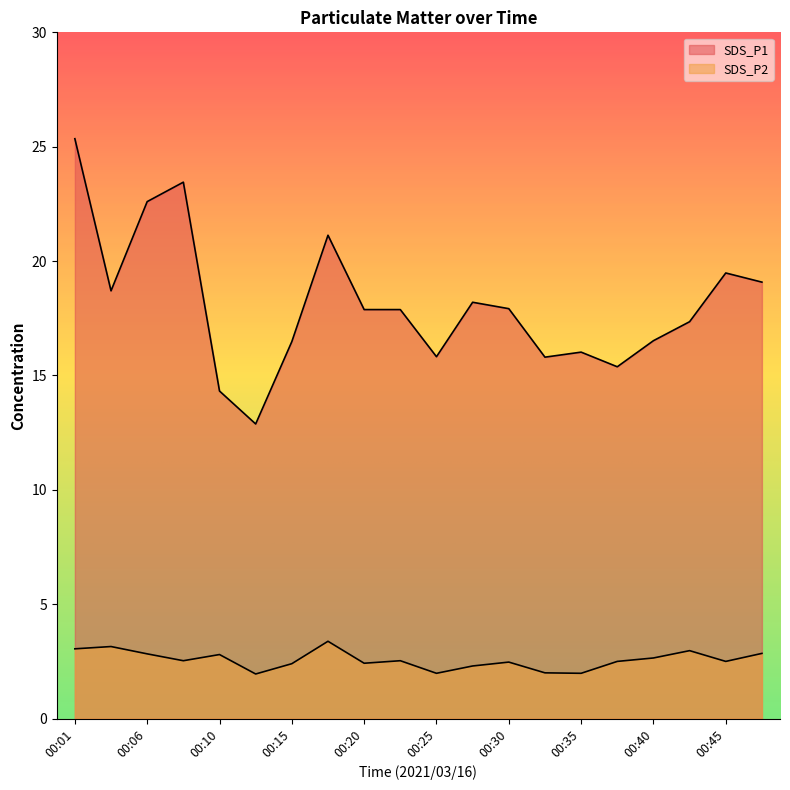

Reading left to right, extract all data points from this chart.

SDS_P1: 25.4	18.7	22.6	23.4	14.3	12.9	16.5	21.1	17.9	17.9	15.8	18.2	17.9	15.8	16.0	15.4	16.5	17.4	19.5	19.1
SDS_P2: 3.0	3.1	2.8	2.5	2.8	1.9	2.4	3.4	2.4	2.5	2.0	2.3	2.5	2.0	2.0	2.5	2.6	3.0	2.5	2.9